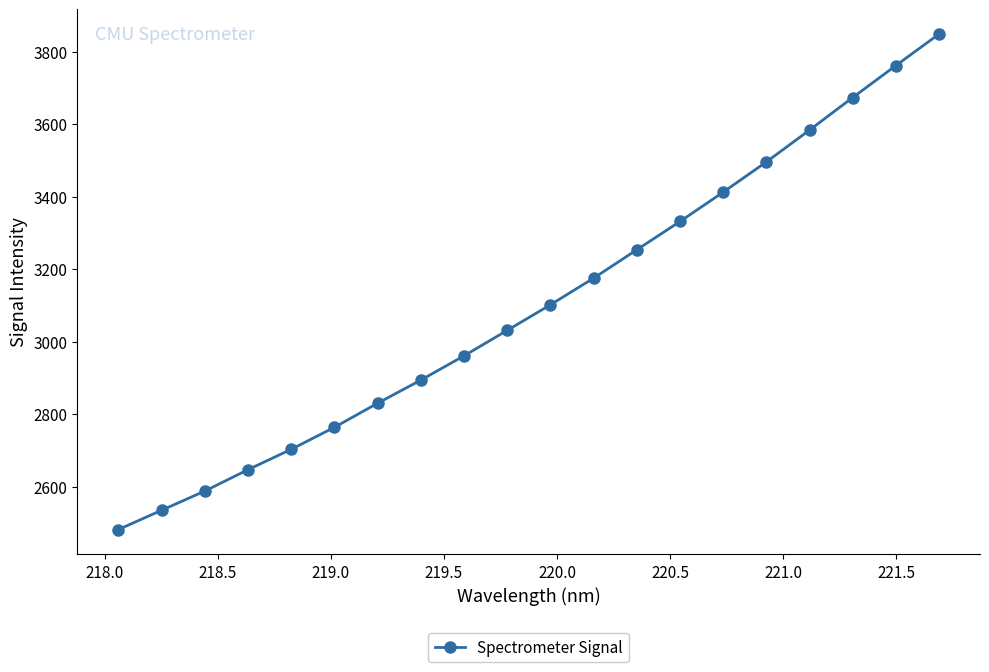

What is the value of the 10th point from the left?

3031.5